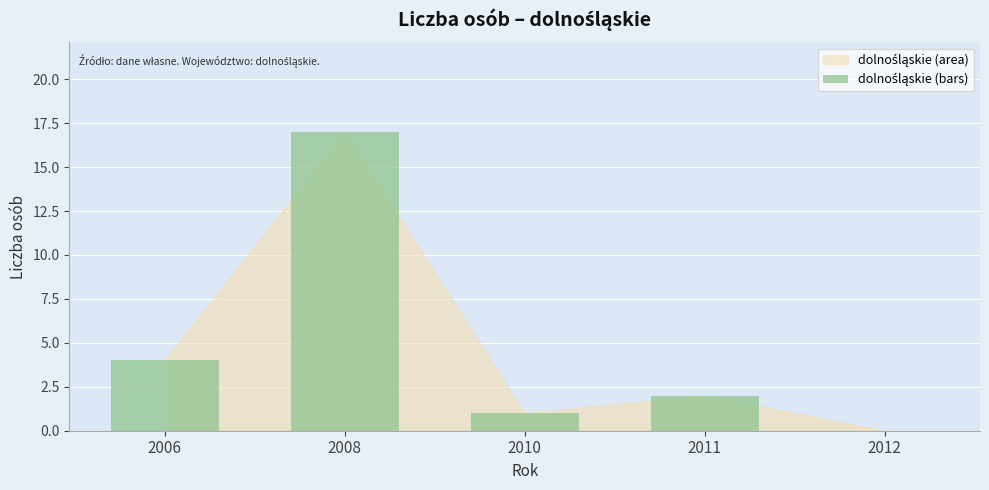

What is the average value?

5